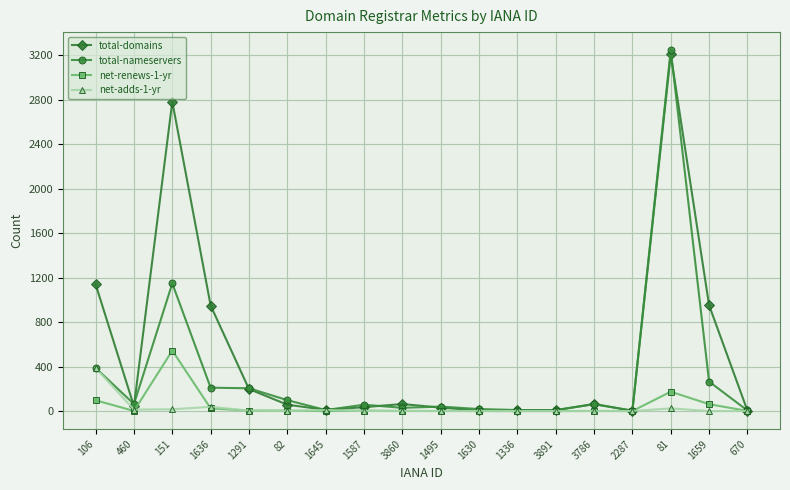

What is the sum of the net-adds-1-yr values at 1587 and 670?

1